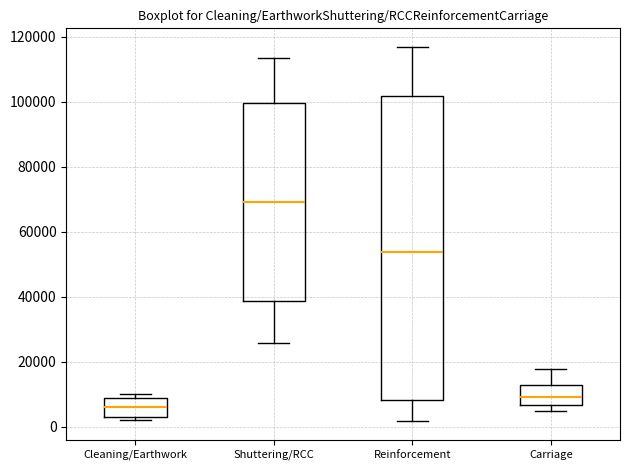

Comparing the boxes themselves (not the whiskers), which one is the tallest?

Reinforcement